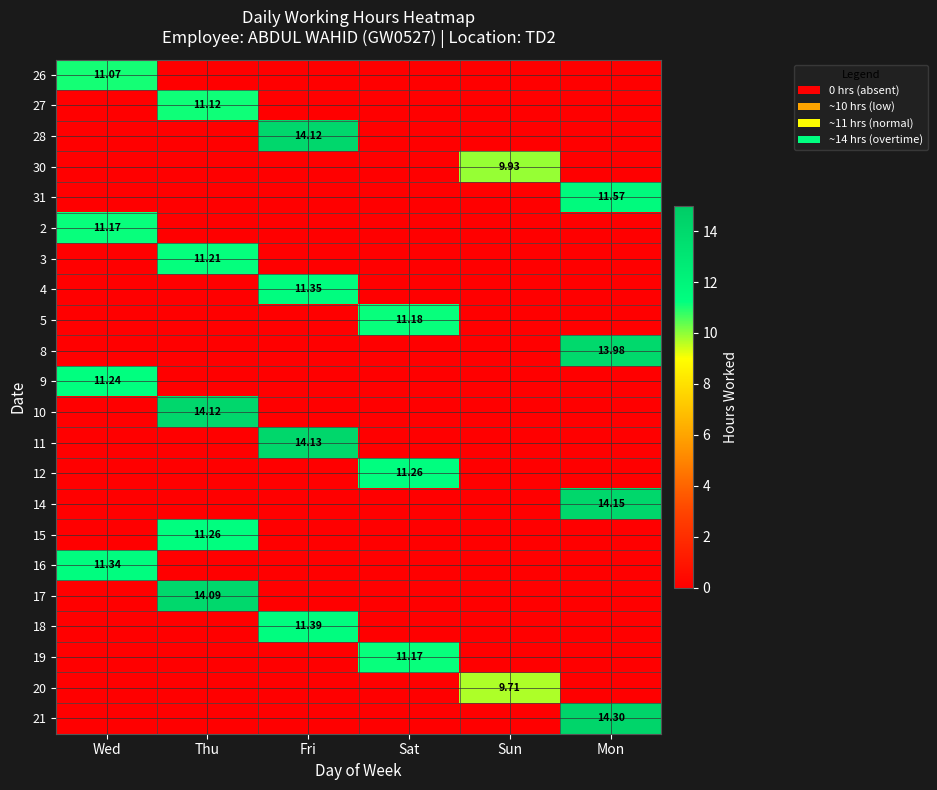

What is the approximate value of 27 at Thu?

11.1